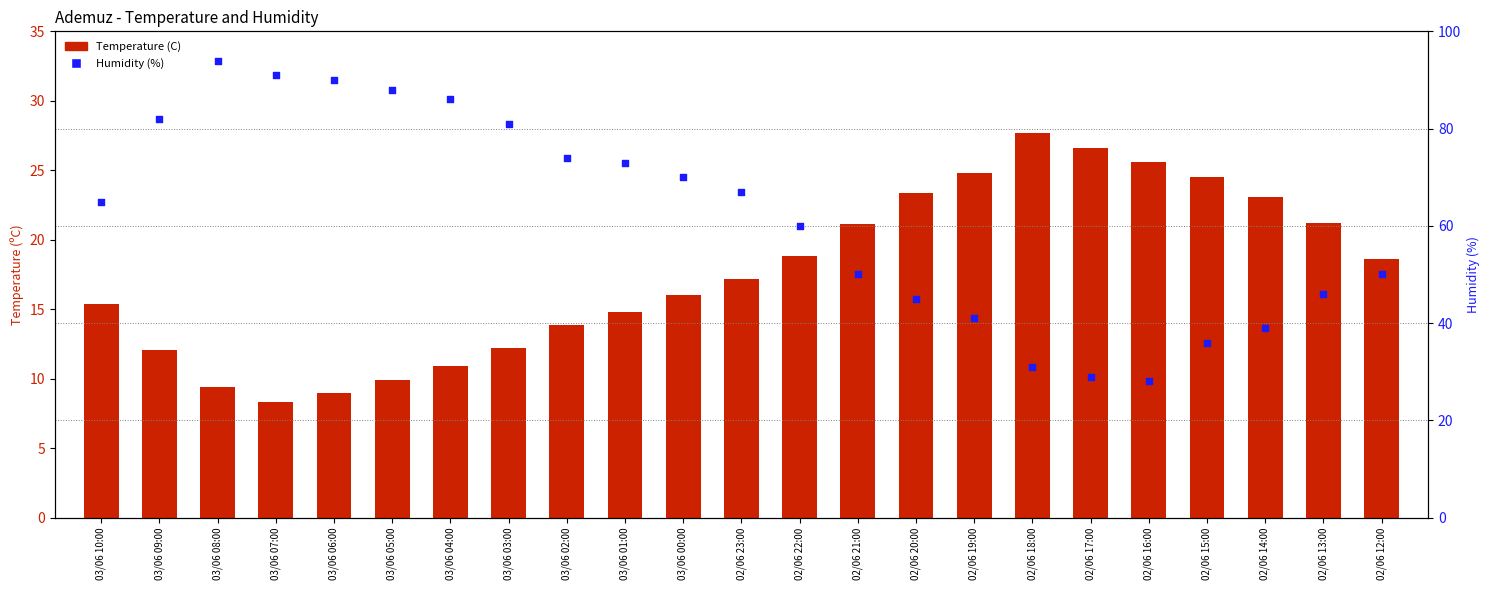

Which series has the largest total across all categories?

Humidity (%)